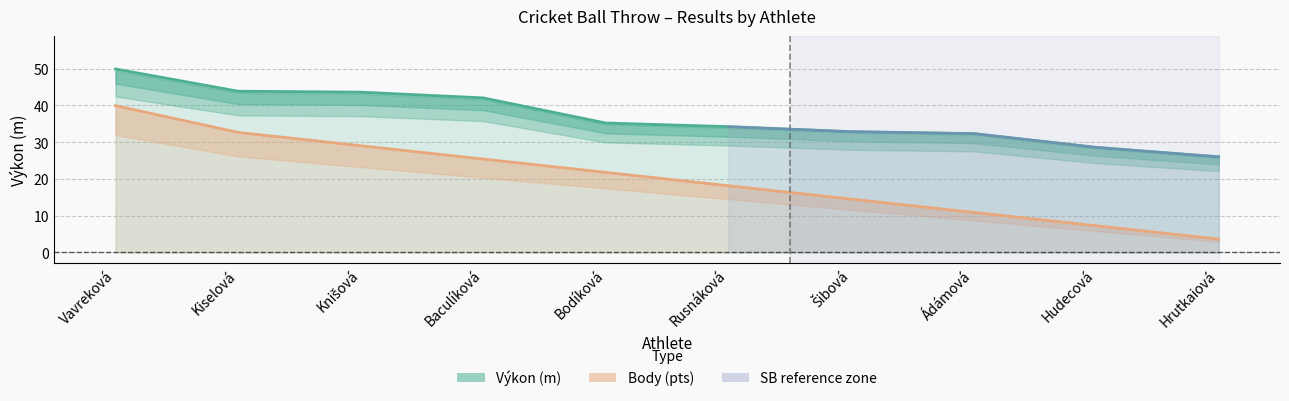

Which has a higher value, Vavreková or Hrutkaiová?

Vavreková